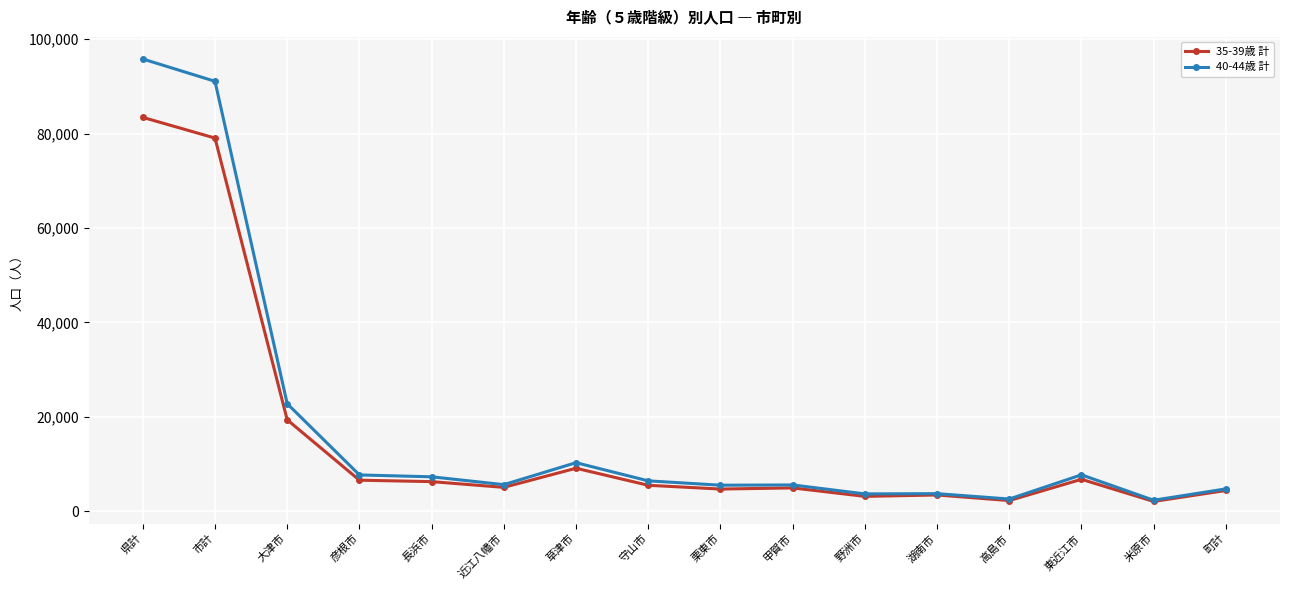

Is it true that 35-39歳 計 equals 10421 at 長浜市?

False